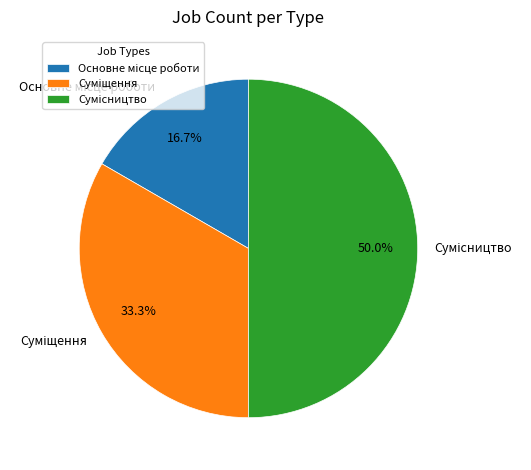

Combined, what portion of the pie is Сумісництво and Основне місце роботи?

66.7%